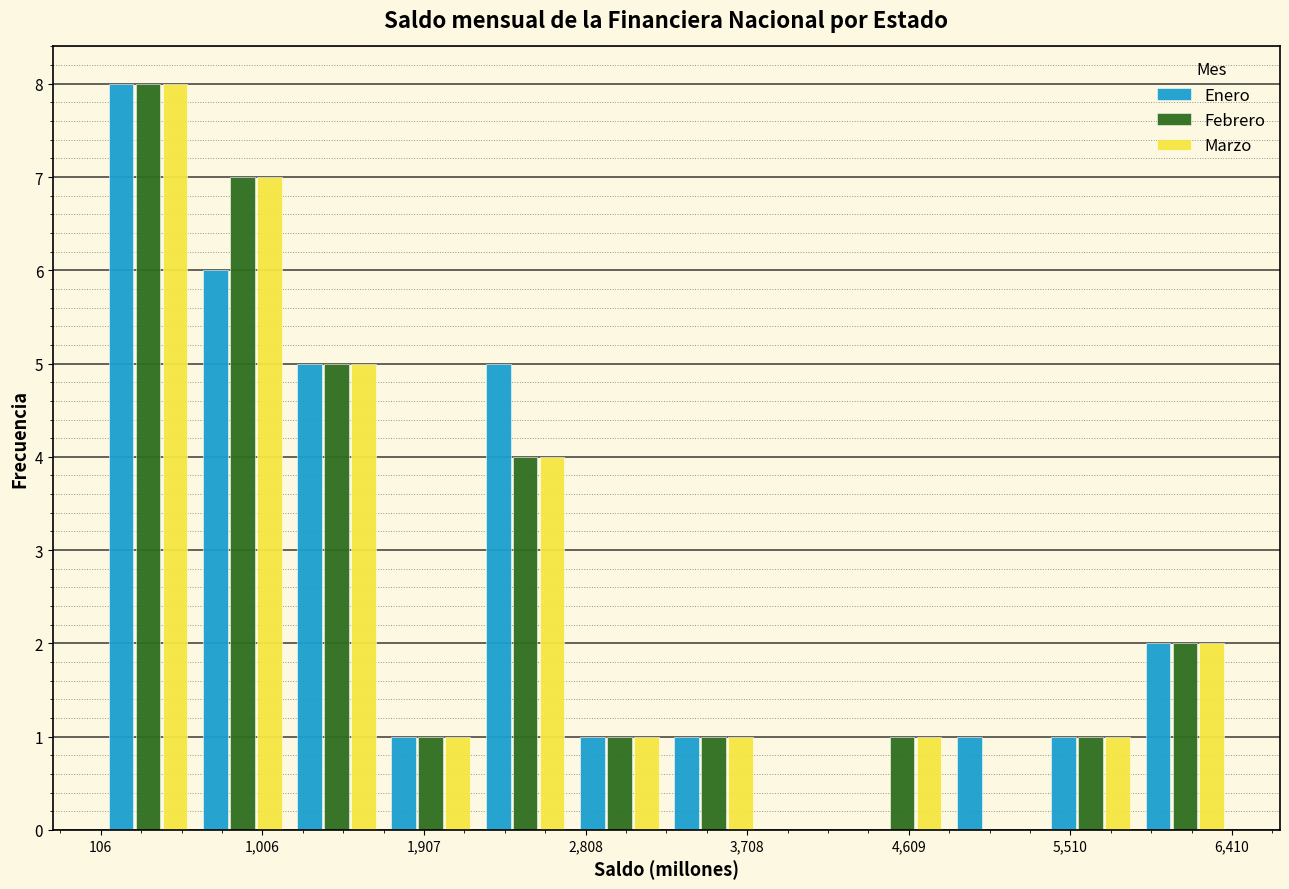

What is the height of the Febrero bar covering 1200 to 1700 on the x-axis? Neither the bar edges nor the heights are printed on the chart, so give them approximately, as read against the axes.

5